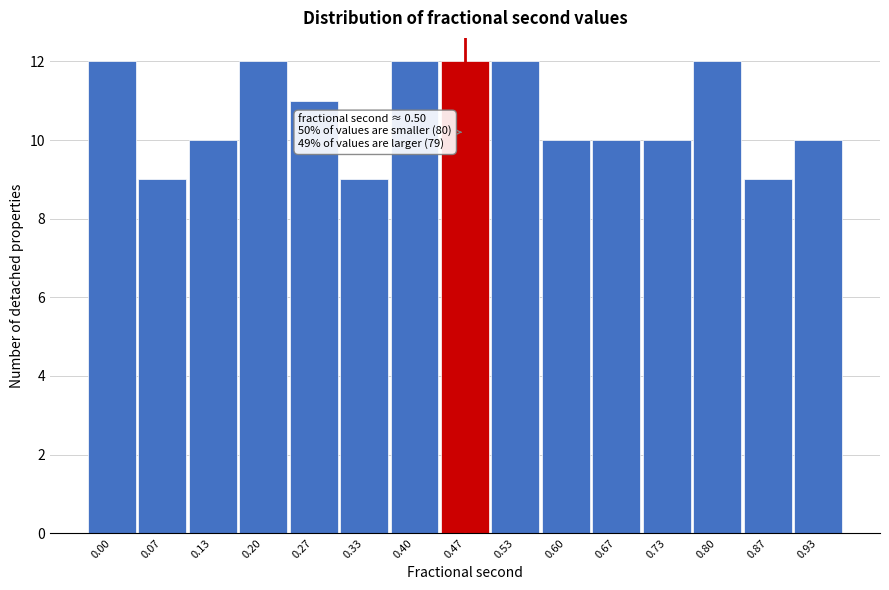

Reading left to right, transcribe all the data shown in this chart.

0.00=12	0.07=9	0.13=10	0.20=12	0.27=11	0.33=9	0.40=12	0.47=12	0.53=12	0.60=10	0.67=10	0.73=10	0.80=12	0.87=9	0.93=10